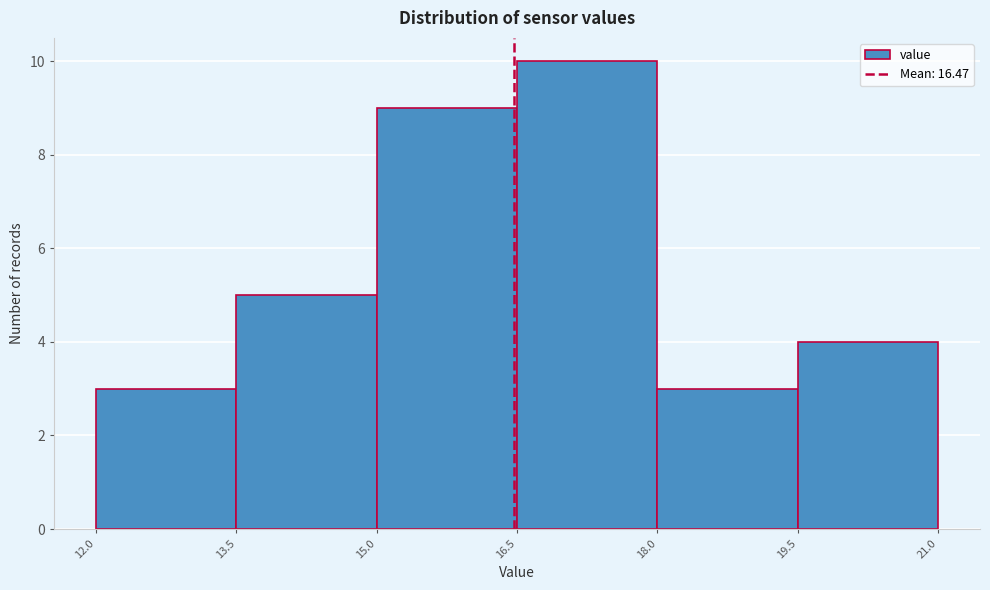

Over which range of the x-axis is the bar tallest?

16.5 to 18.0